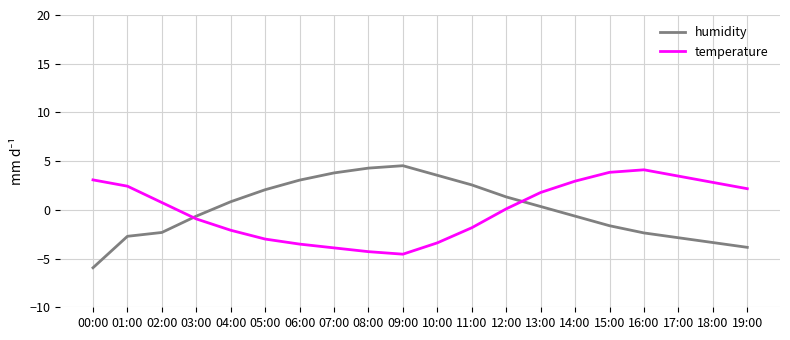

Between 04:00 and 14:00, which series saw the biggest shift?

temperature